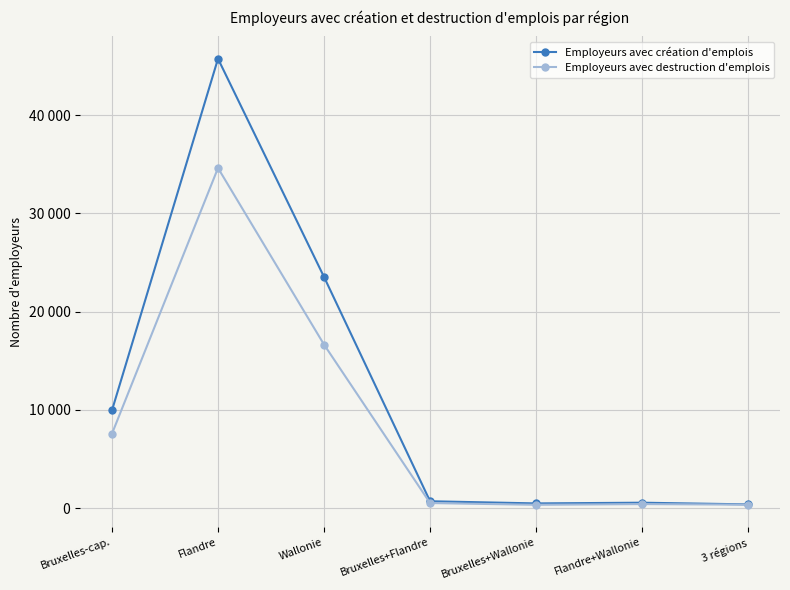

Where is the first local maximum for Employeurs avec création d'emplois?

Flandre